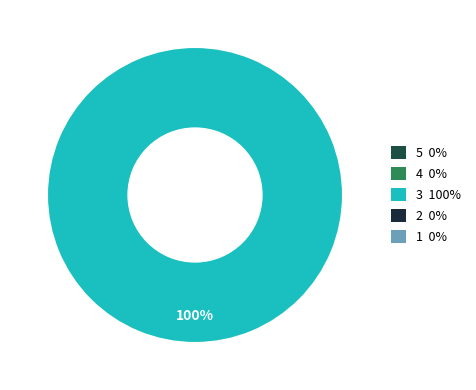

Does any single category account for the majority?

Yes